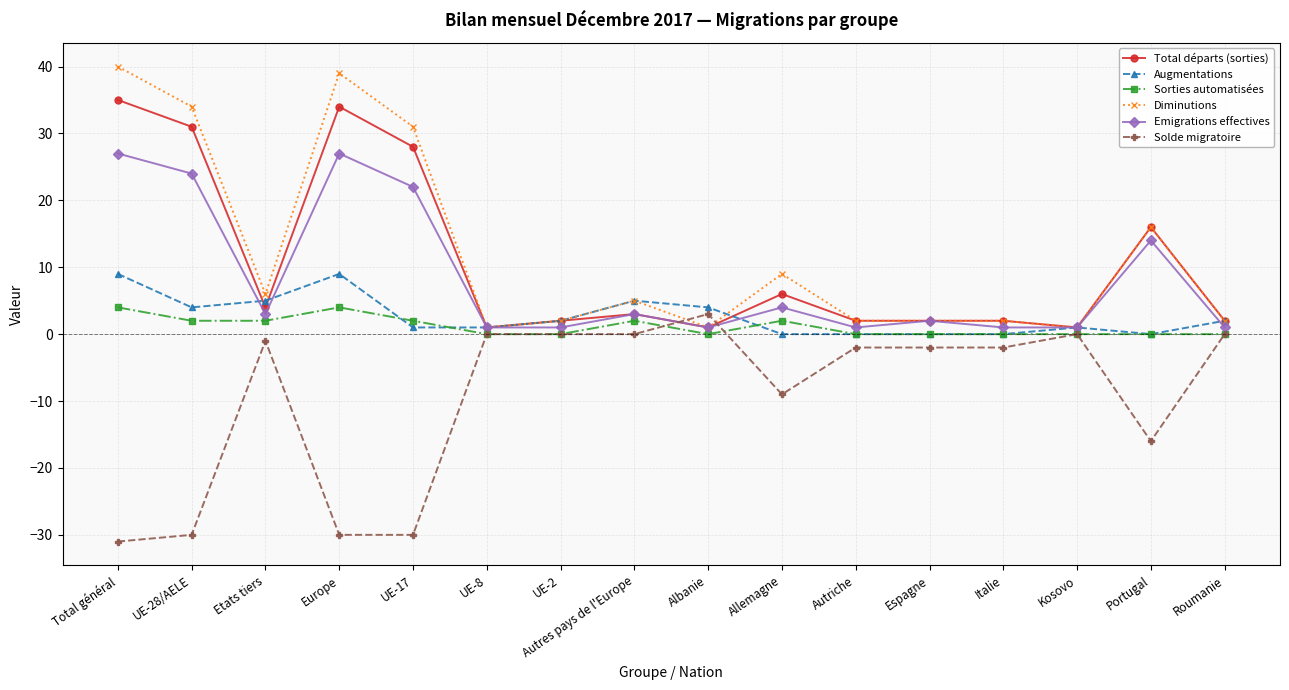

Is the value of Augmentations at Autriche greater than the value of Diminutions at Italie?

No